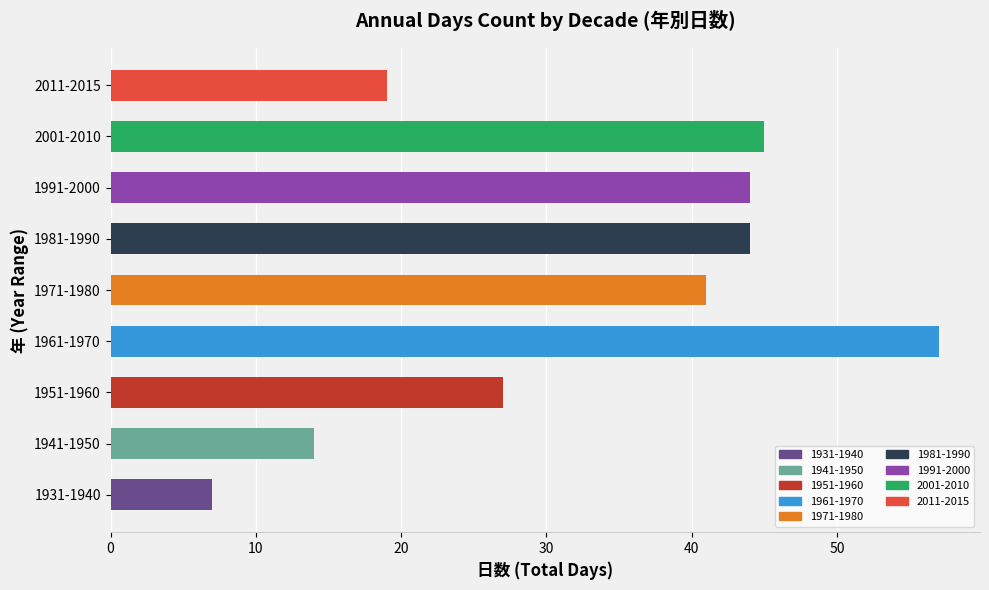

What is the difference between the maximum and second lowest values?

43